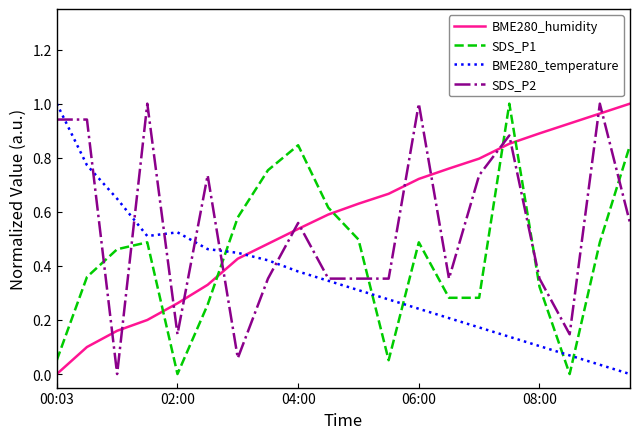

Which series ends up on top after the final intersection of SDS_P2 and SDS_P1?

SDS_P1